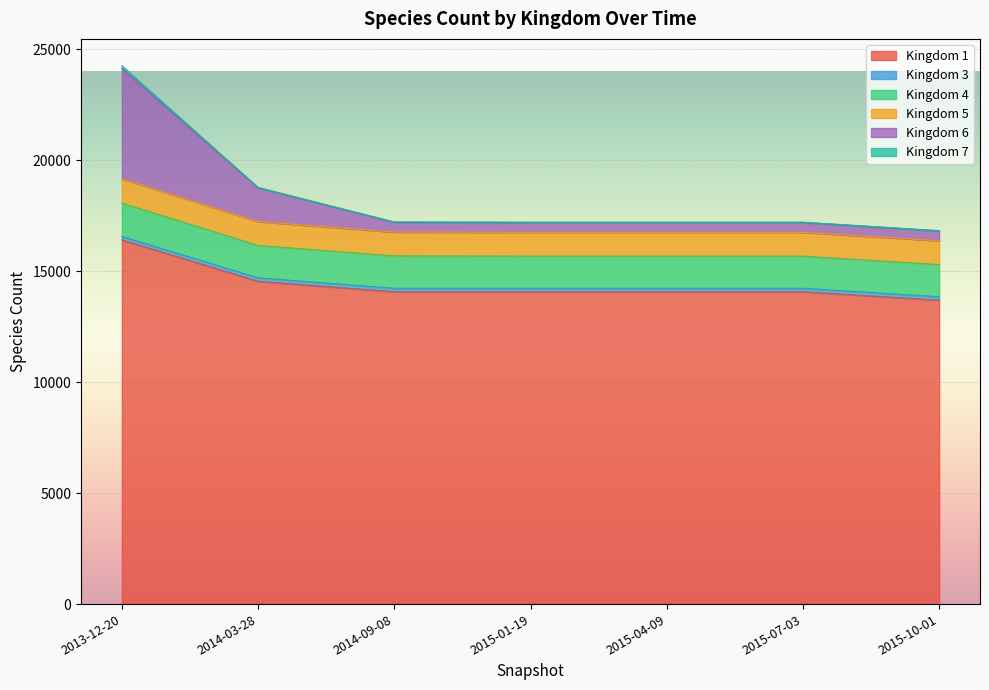

How many lines are shown in the chart?

6